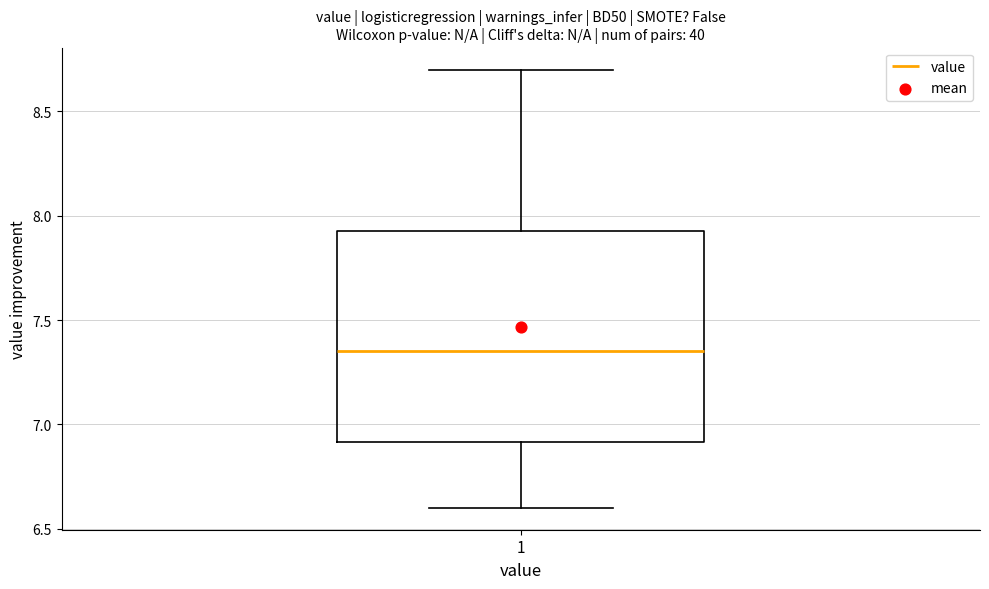

Where is the lower edge of the box at x = 1 on the y-axis? The values are not printed on the chart, so give them approximately, as read against the axis.

6.90